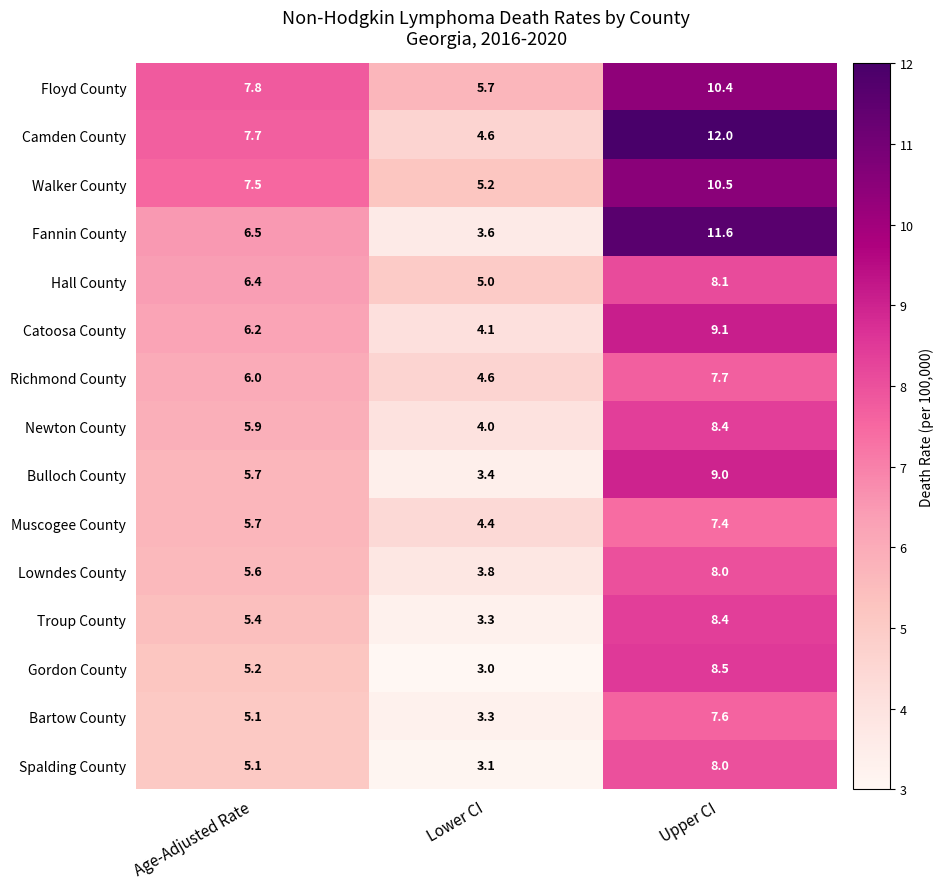

The Camden County series shows 4.5 at Upper CI. True or false?

False